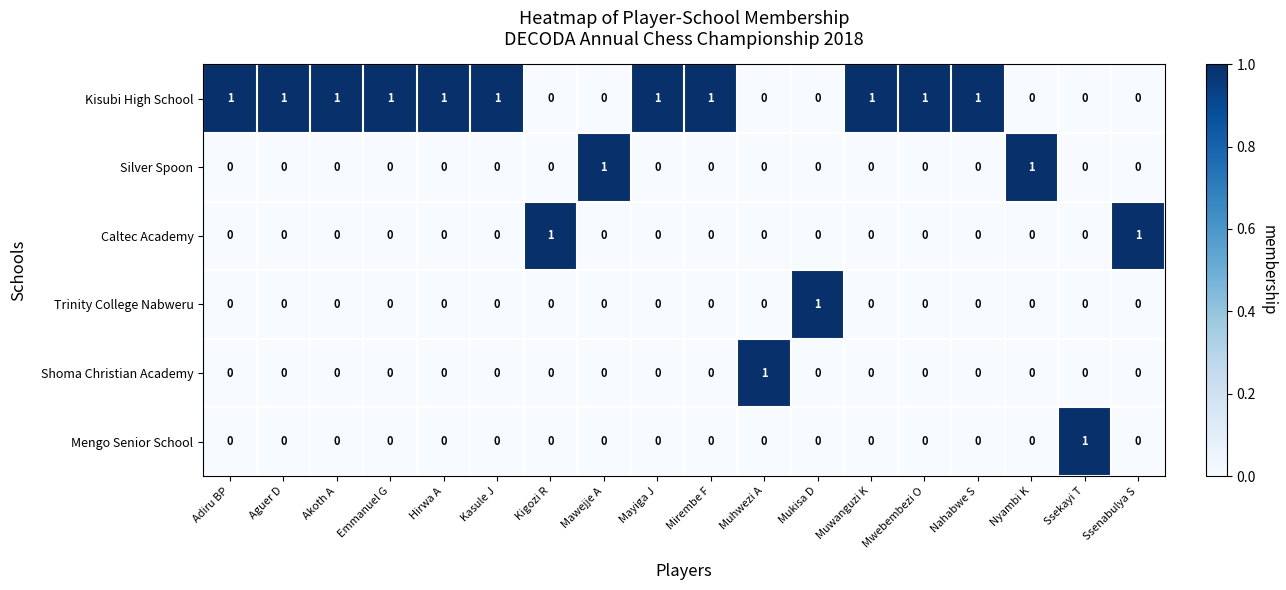

At how many categories does at least one series exceed 0?

18